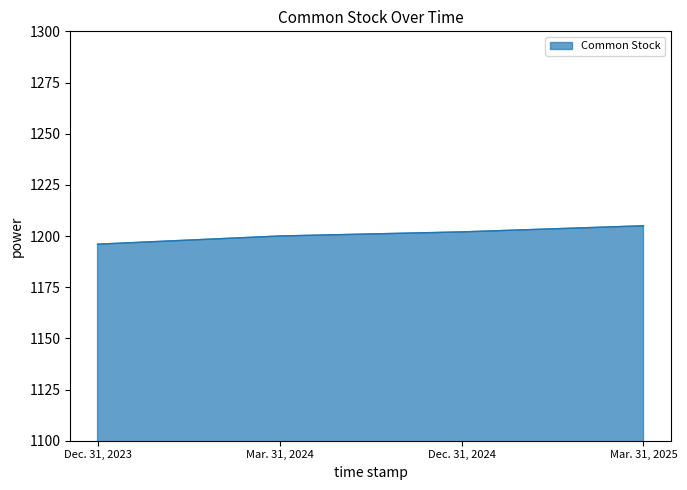

What is the greatest value displayed?

1205